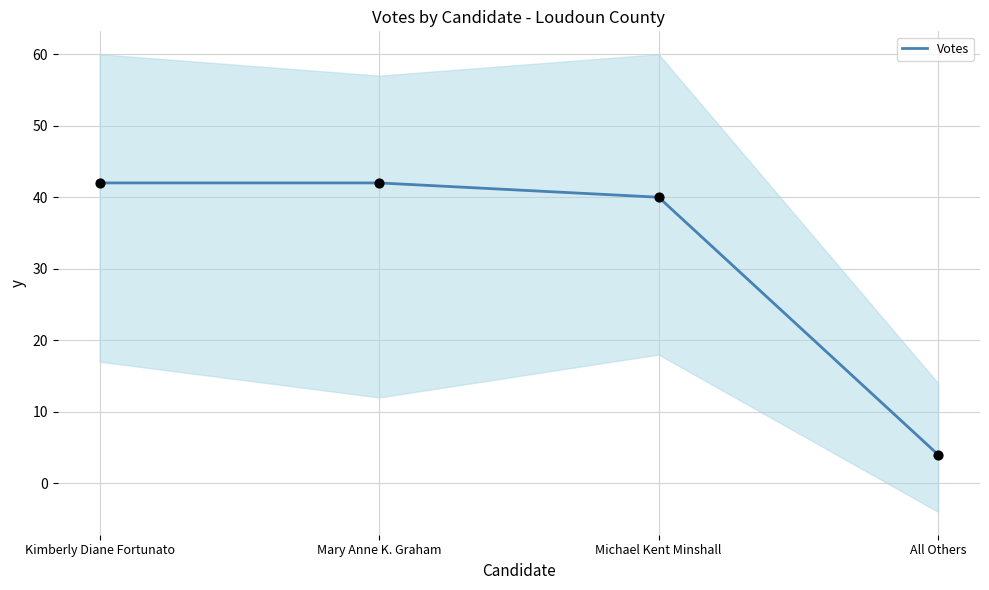

What is the ratio of the value at Michael Kent Minshall to the value at Mary Anne K. Graham?

1.0